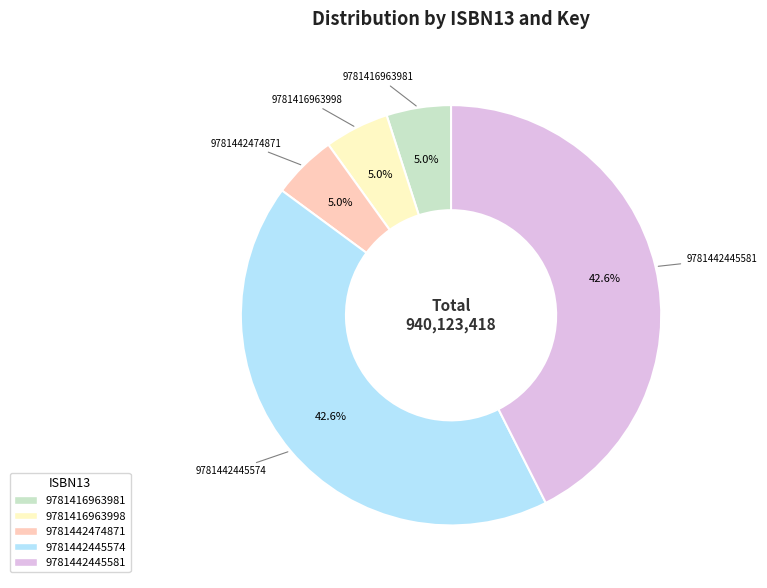

How many slices are in this pie chart?

5